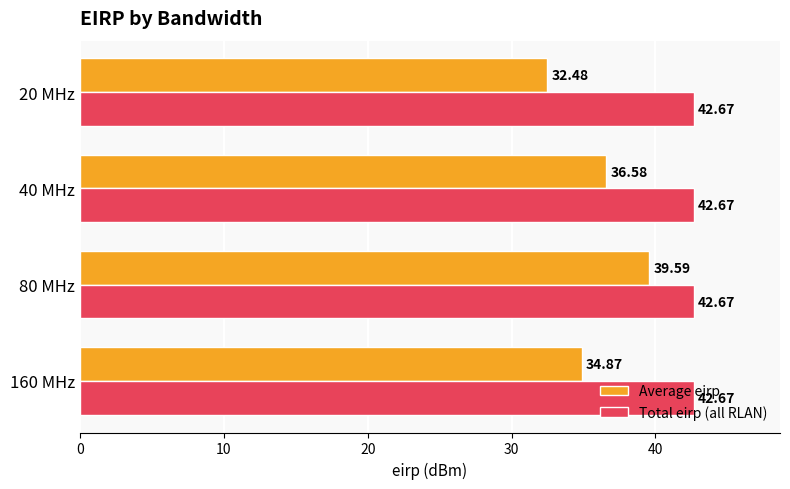

How many categories are shown in the chart?

4